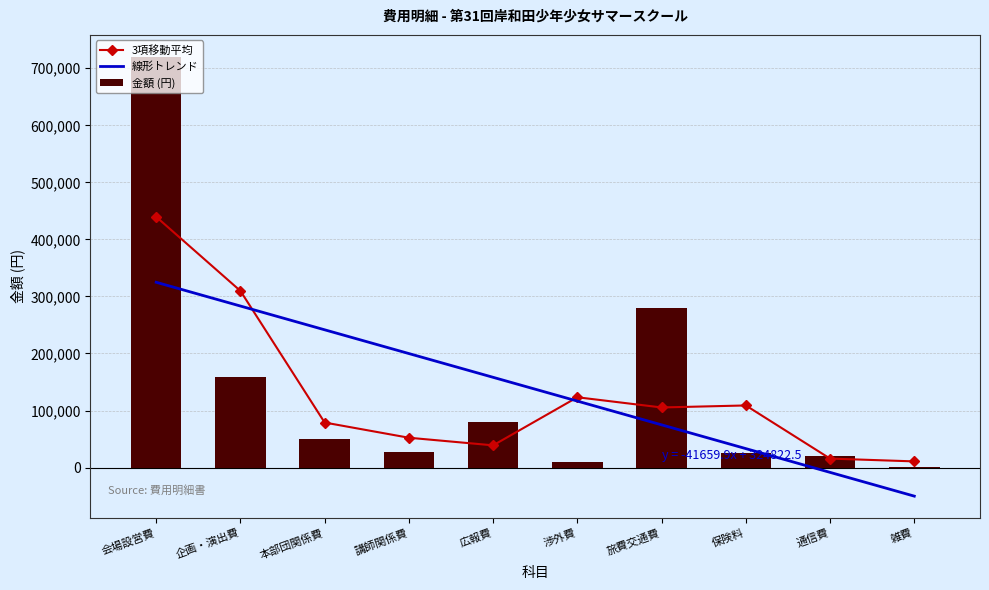

Read the 3項移動平均 value at 広報費.

38933.3